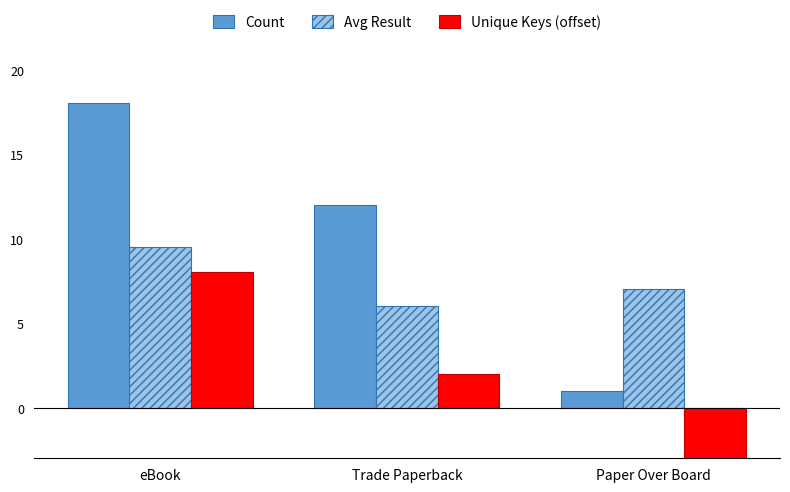

What is the minimum value for Avg Result?

6.0